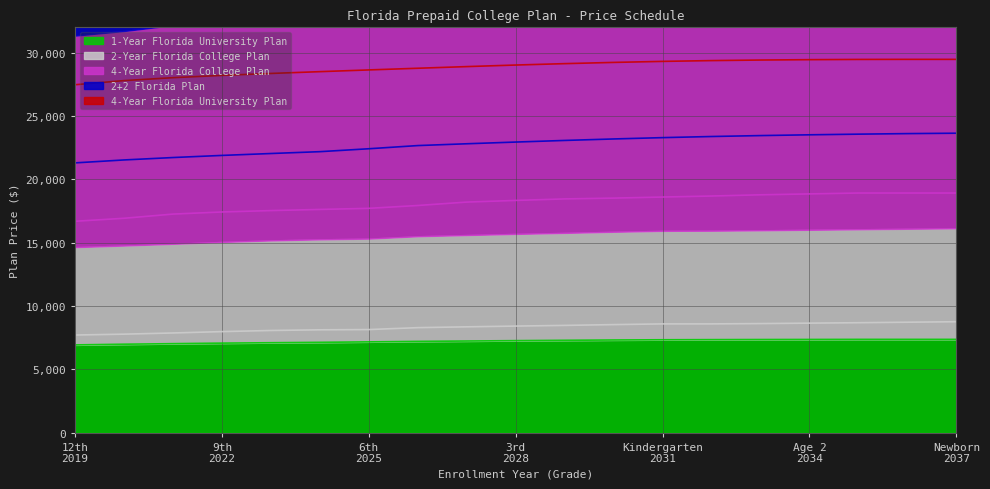

What is the value of the 2+2 Florida Plan point at the 3rd from the left?

21724.4